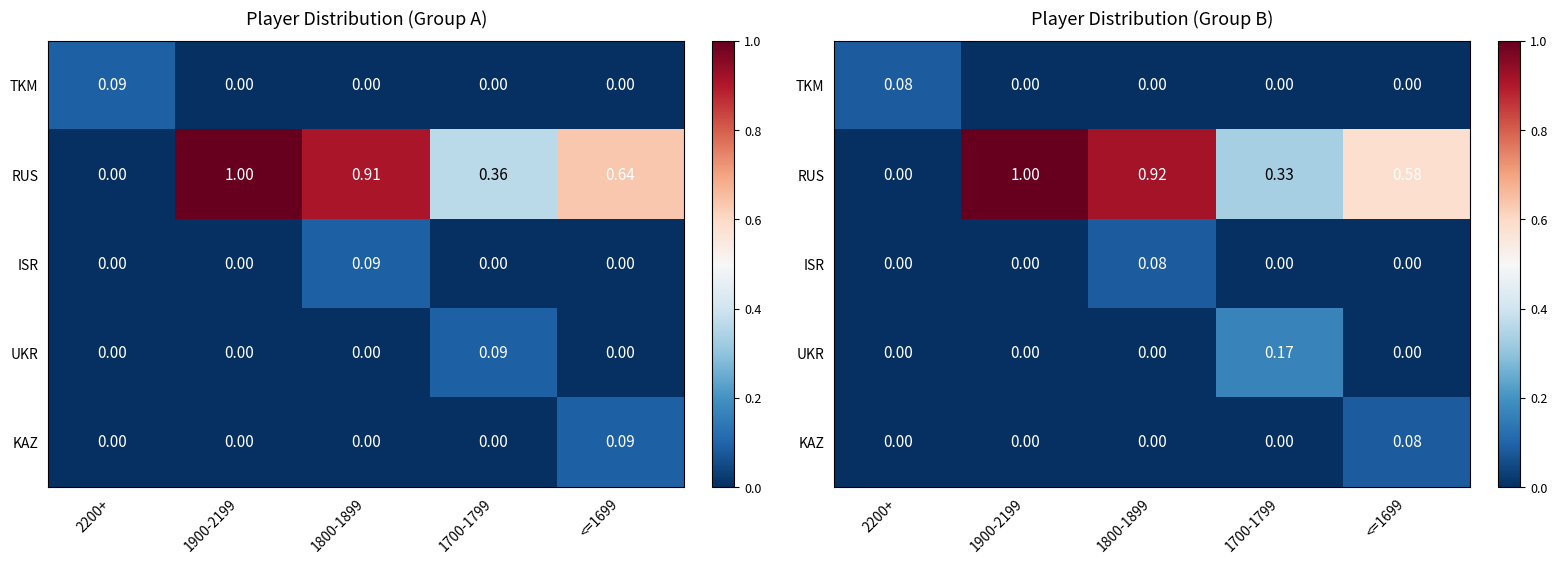

At how many categories does at least one series exceed 0?

5